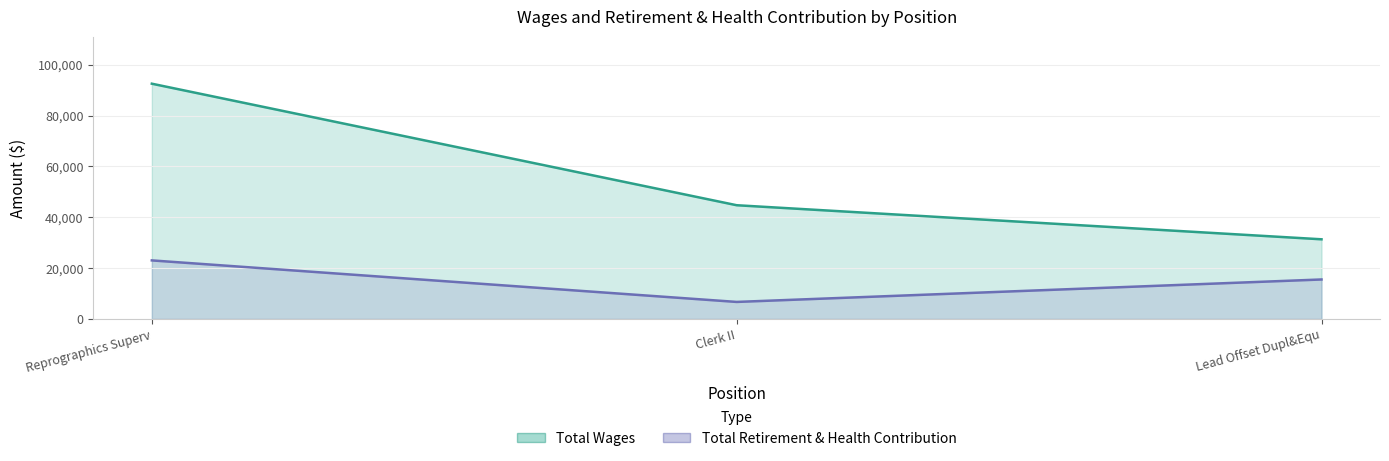

Which series has the widest spread of values?

Total Wages